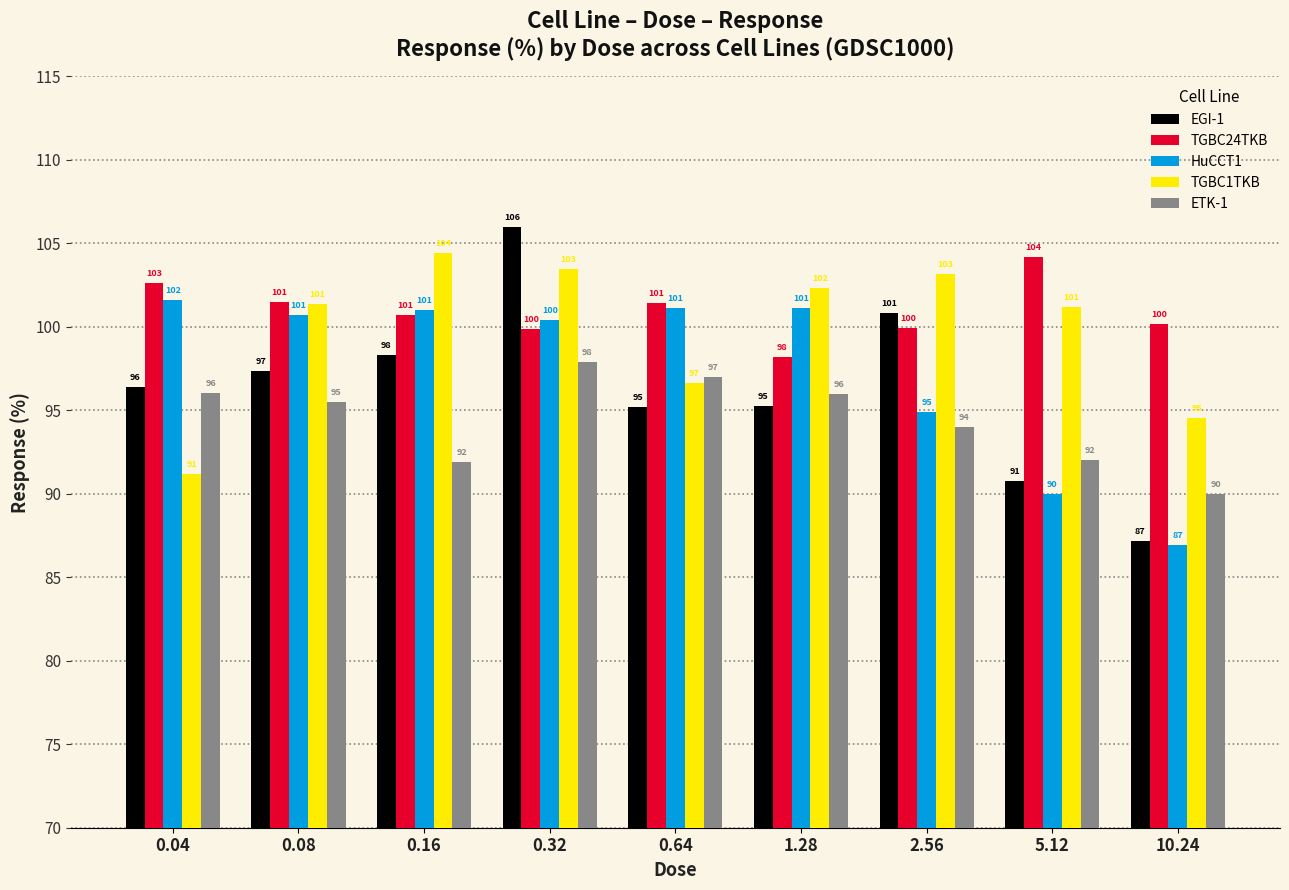

What is the spread (max minus min) of values at 0.04?

11.4